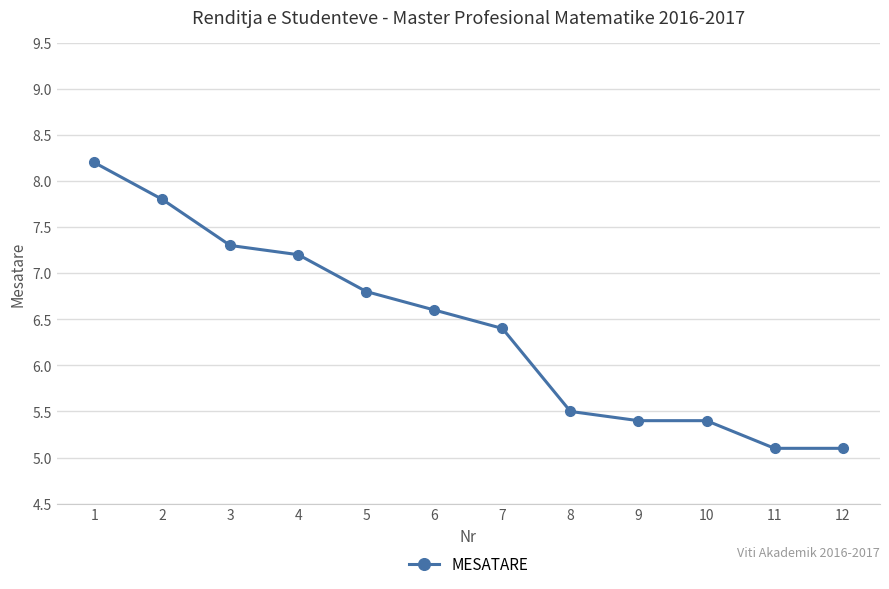

Which has a higher value, 2 or 9?

2